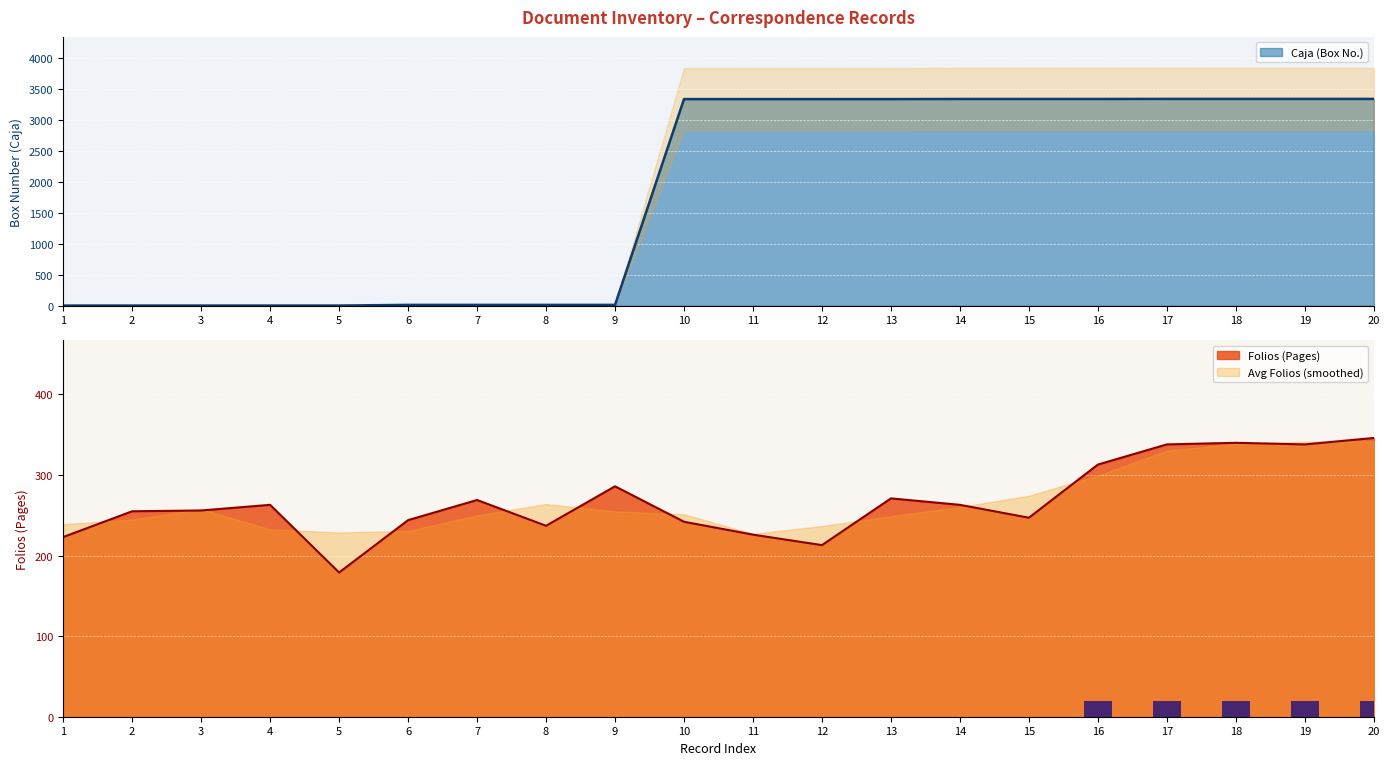

What is the sum of the Folios (Pages) values at 18 and 6?

584